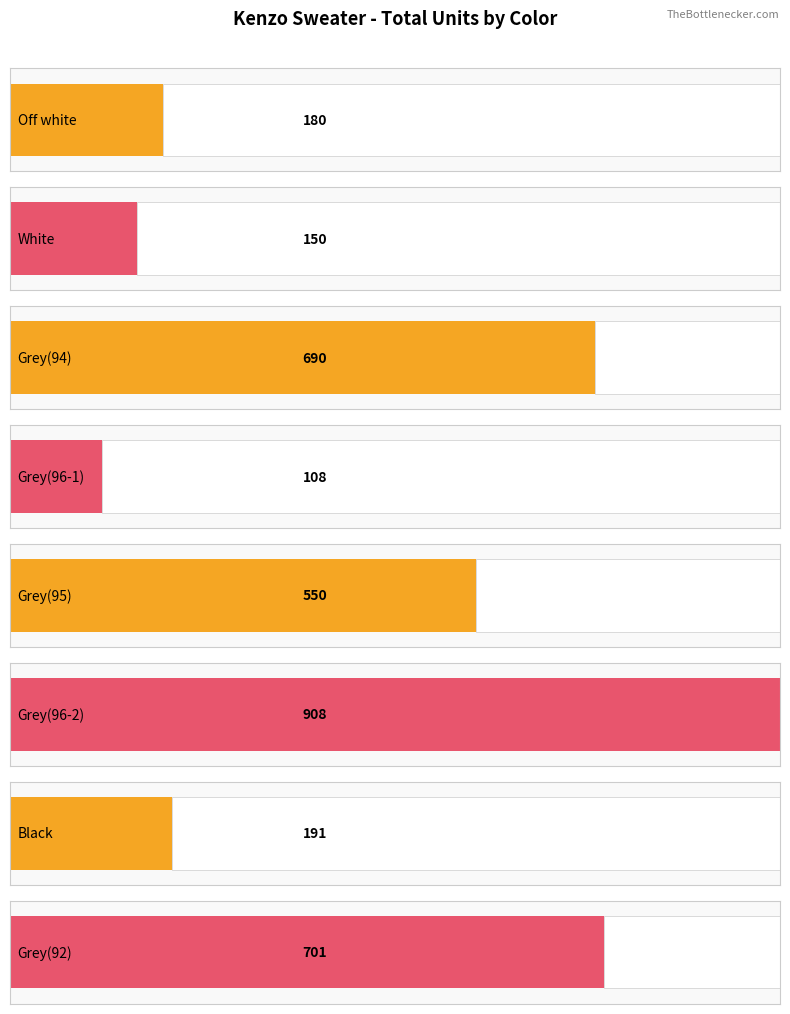

What position from the left is Grey(96-2)?

6